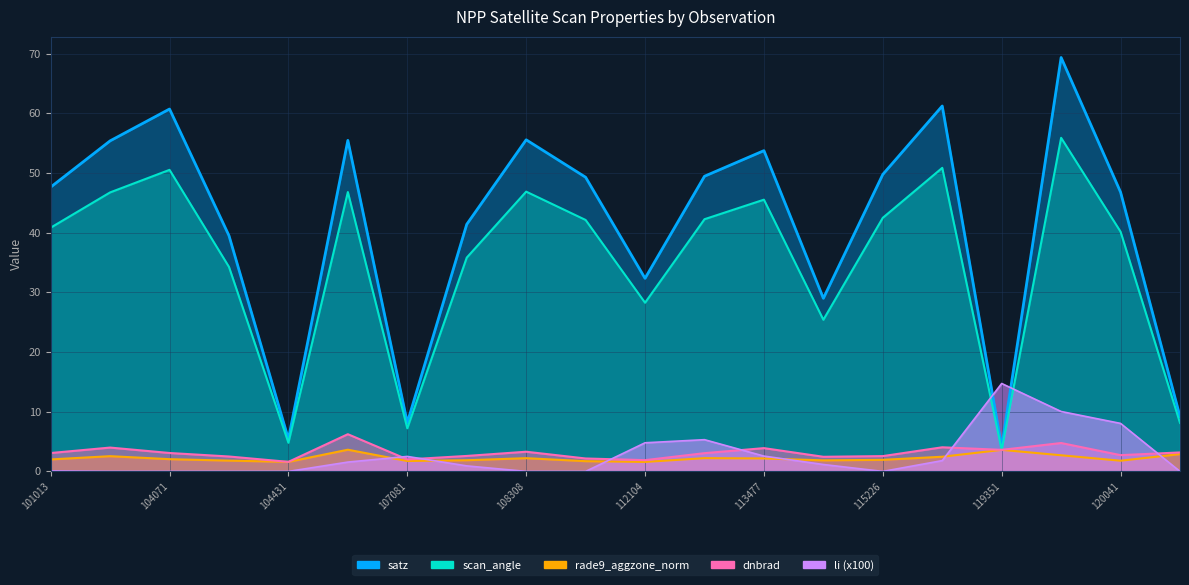

Reading left to right, list all the values displayed in this chart.

dnbrad: 3.1	4.0	3.1	2.5	1.6	6.2	2.0	2.6	3.3	2.2	1.9	3.1	3.9	2.5	2.6	4.0	3.6	4.8	2.7	3.2
satz: 47.6	55.4	60.7	39.5	5.4	55.5	8.2	41.4	55.6	49.3	32.4	49.5	53.8	29.0	49.8	61.2	4.1	69.4	46.8	9.2
scan_angle: 40.8	46.8	50.5	34.3	4.8	46.8	7.2	35.8	46.9	42.1	28.3	42.3	45.5	25.4	42.5	50.9	3.6	55.9	40.2	8.1
rade9_aggzone_norm: 2.0	2.6	2.1	1.8	1.6	3.6	1.7	1.9	2.2	1.7	1.6	2.2	2.2	1.9	1.9	2.5	3.6	2.7	1.8	2.9
li: 0.1	0.0	0.0	0.0	0.0	1.6	2.5	0.9	0.0	0.0	4.8	5.3	2.6	1.2	0.0	1.8	14.7	10.0	8.0	0.0